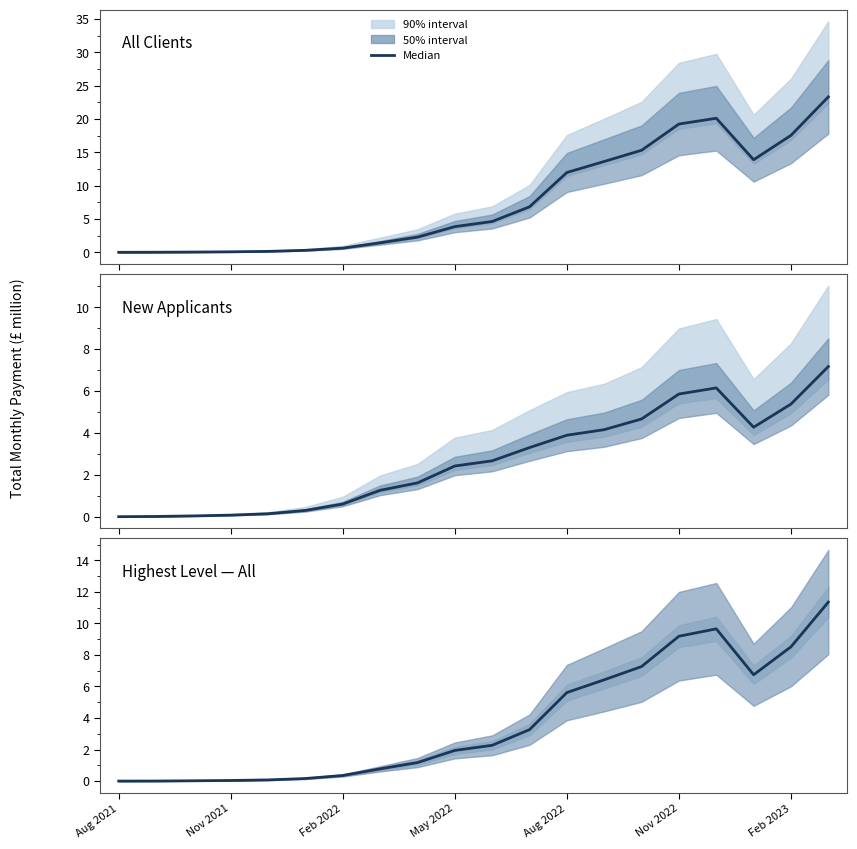

Which category has the lowest value across all series?

Aug 2021